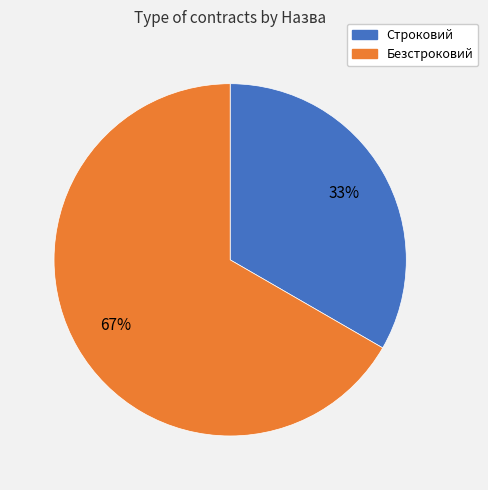

Do Безстроковий and Строковий together represent more than half of the pie?

Yes